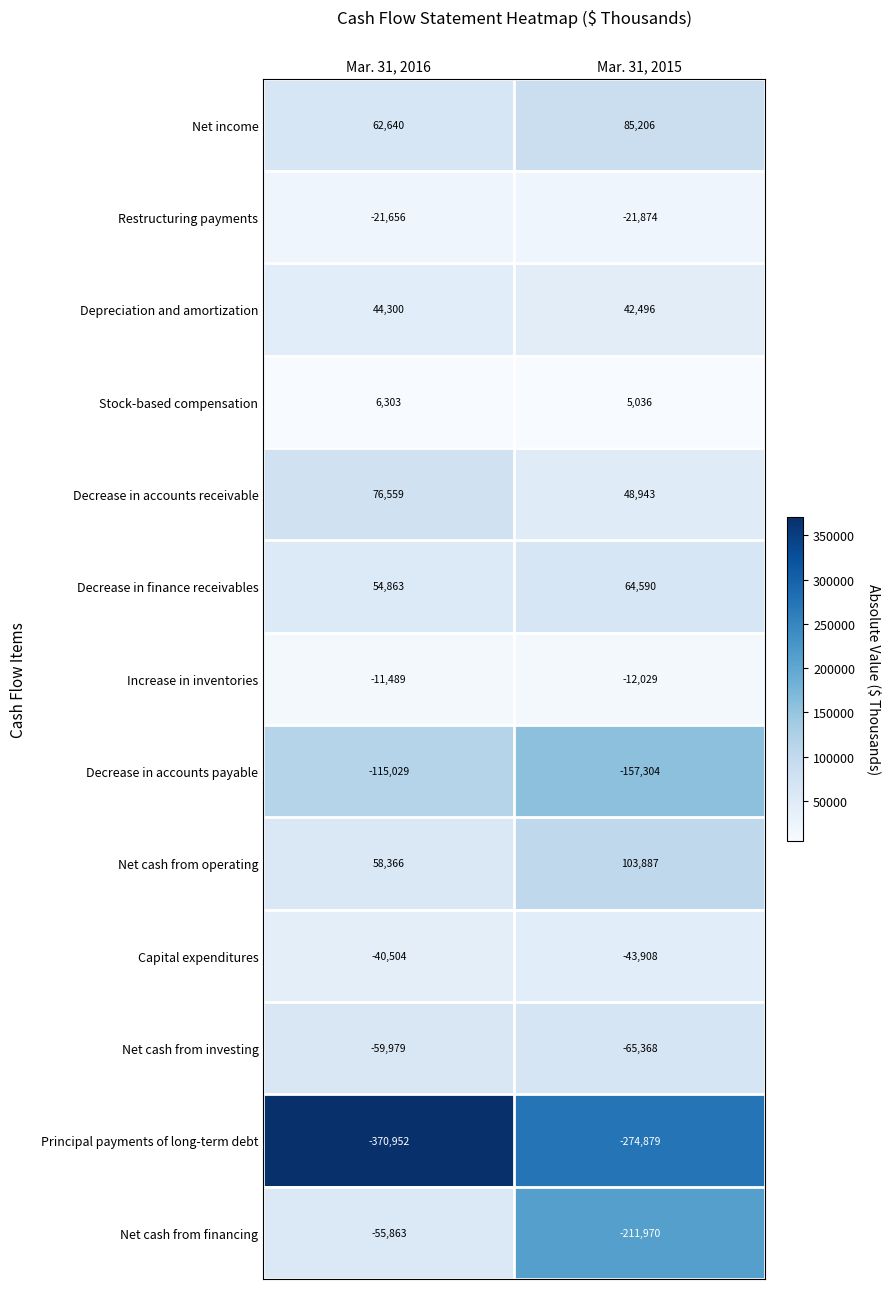

True or false: Stock-based compensation has a value of 8883 at Mar. 31, 2016.

False